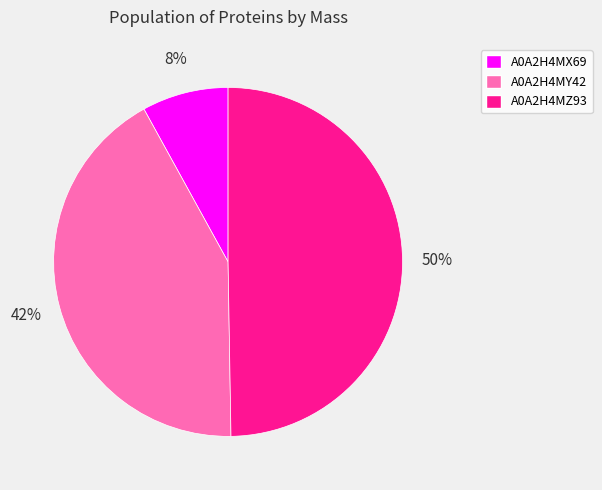

What percentage is the A0A2H4MX69 slice, to the nearest percent?

8%